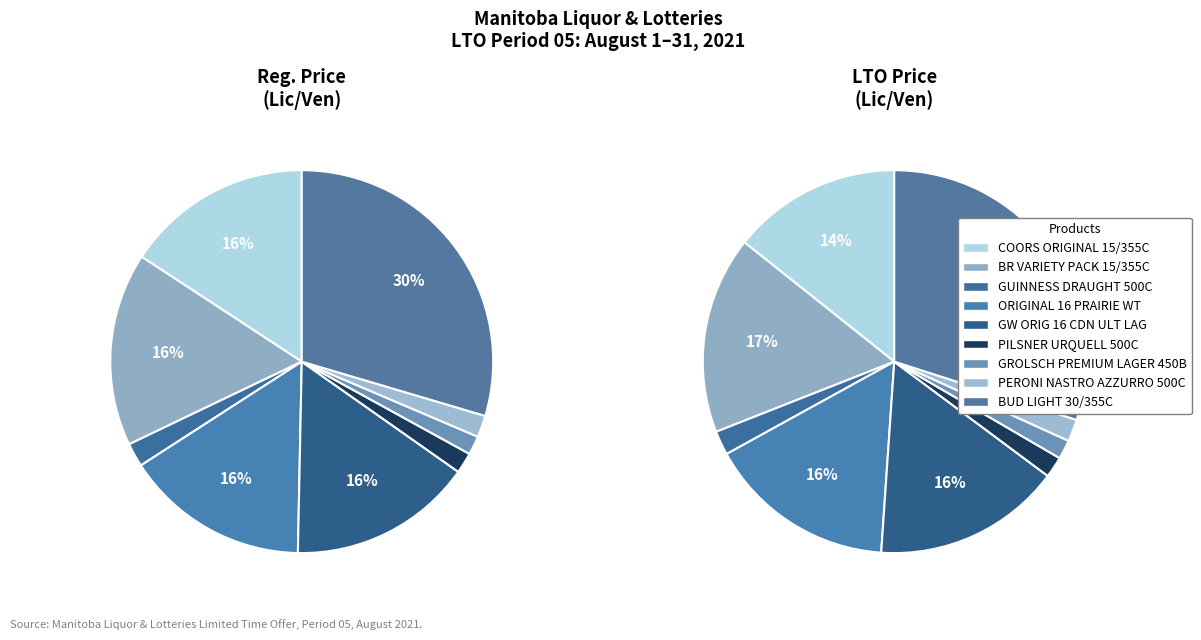

Approximately how many times larger is the value at COORS ORIGINAL 15/355C MOLSON compared to GROLSCH PREMIUM LAGER 450B (NETHERLANDS)?

9.9